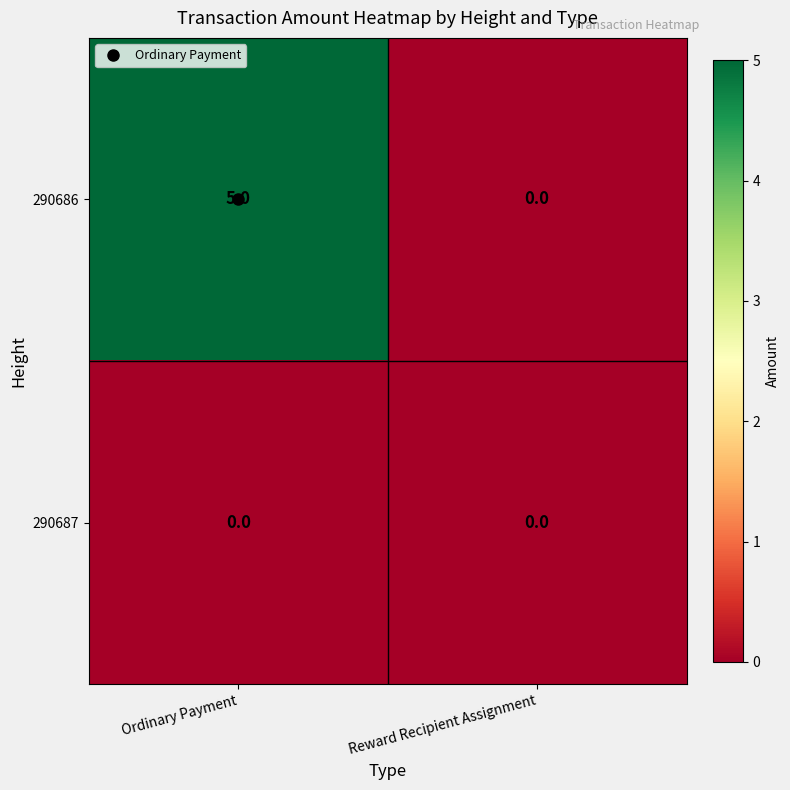

What is the difference between the highest and lowest values at Ordinary Payment?

5